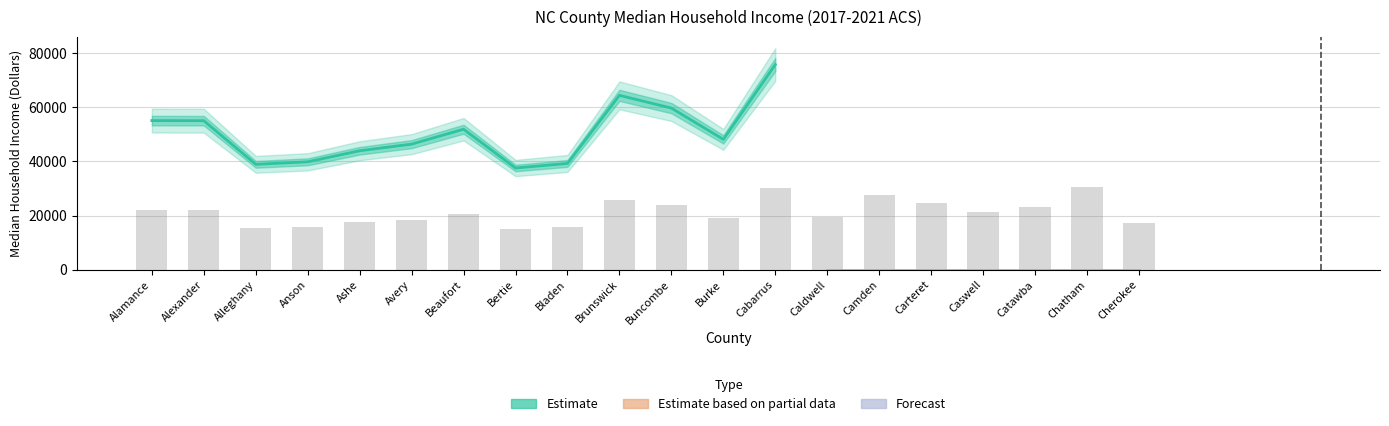

What are all the series names shown in the legend?

Estimate, Estimate based on partial data, Forecast